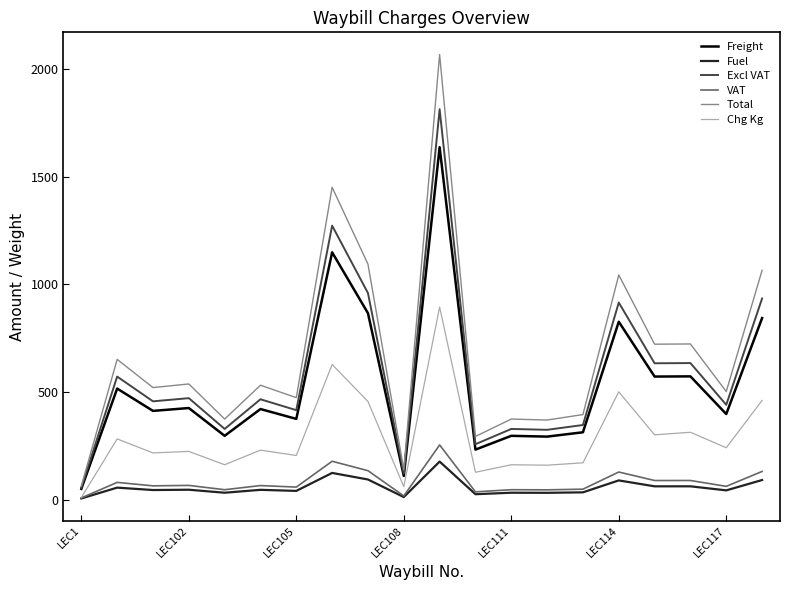

Which series has the widest spread of values?

Total